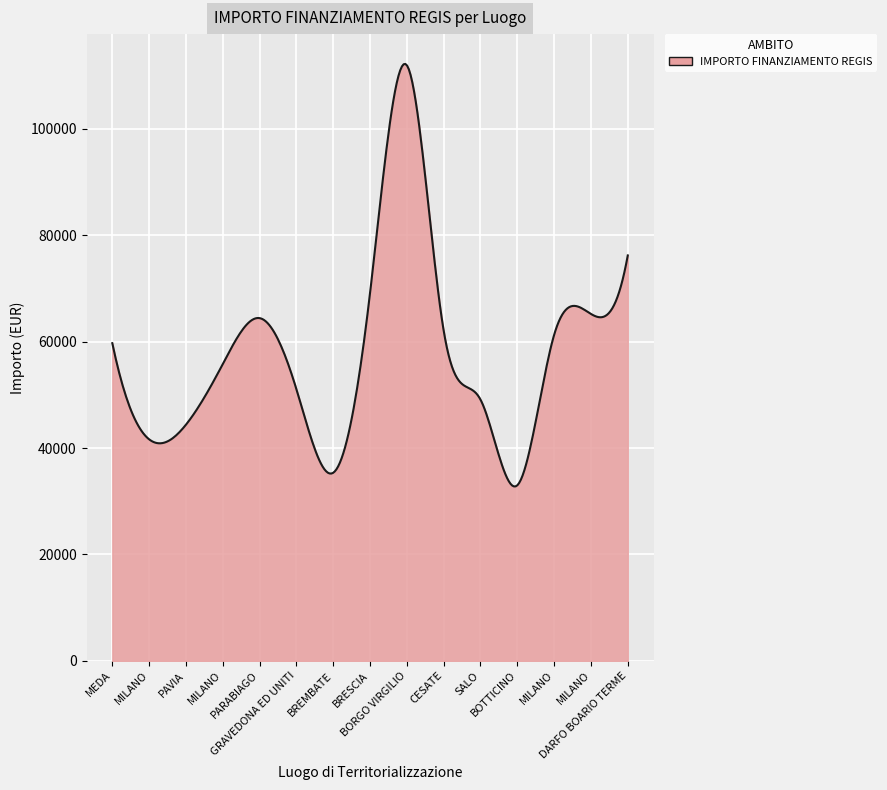

What is the maximum value shown in the chart?

112194.1